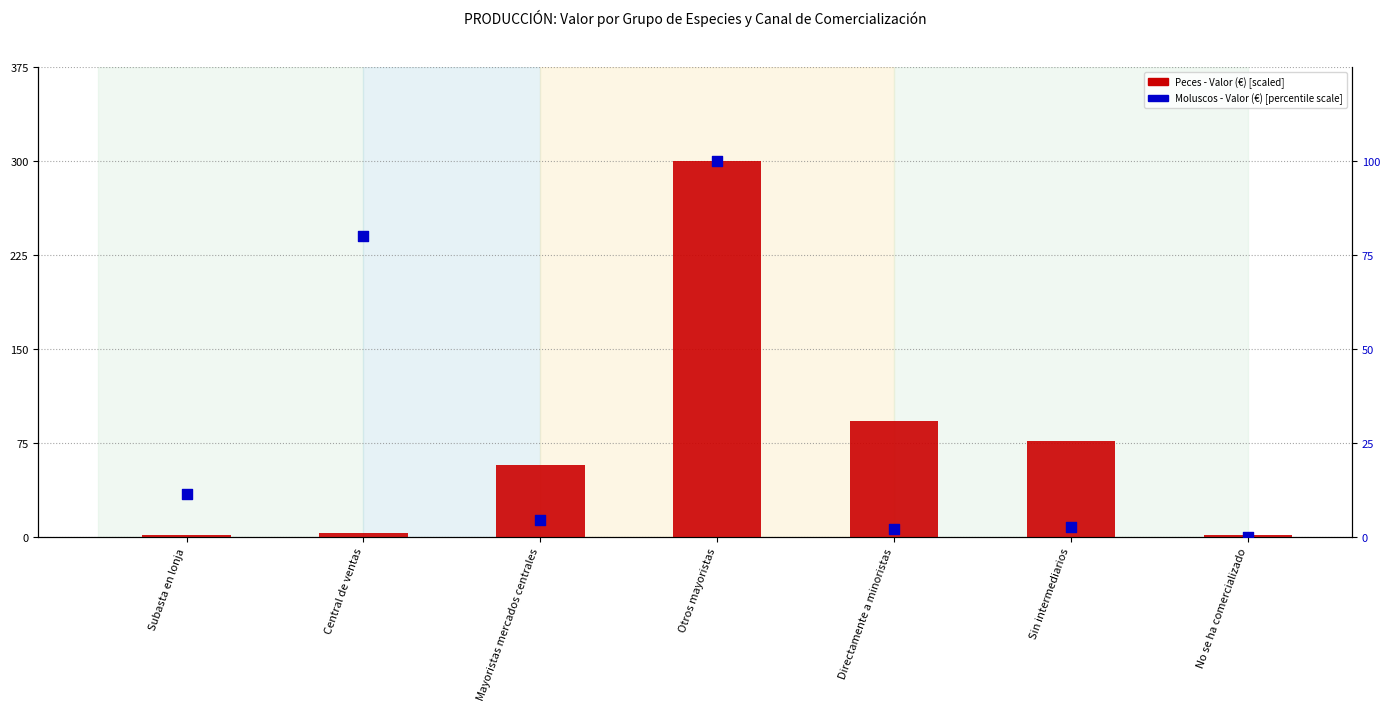

Which series contains the lowest Y value?

Moluscos - Valor (€)